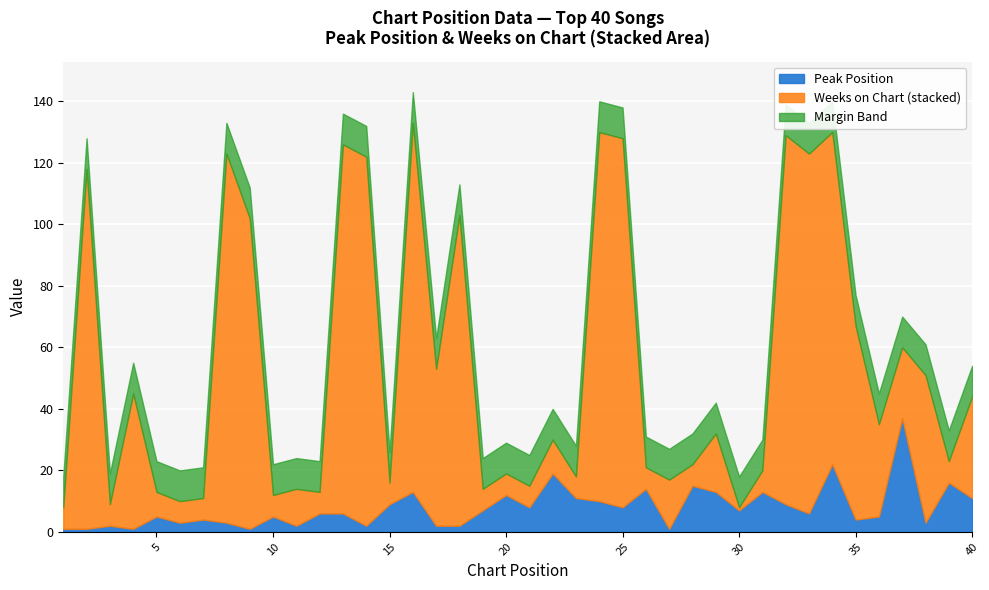

At how many categories does at least one series exceed 86?

12